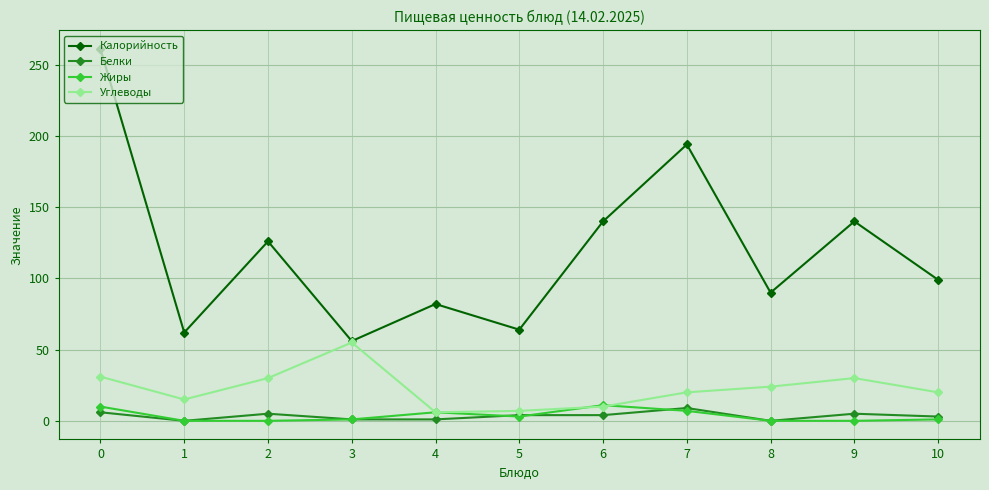

Which series changed the most between 5 and 10?

Калорийность